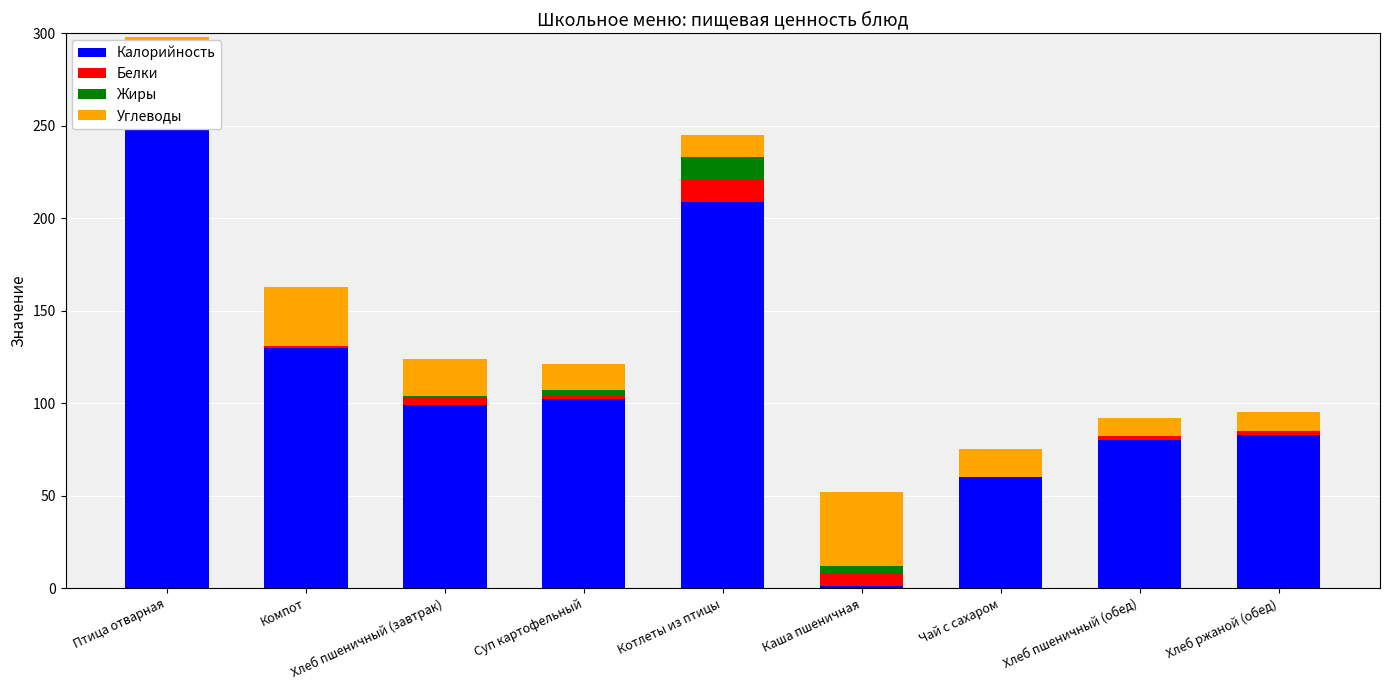

Does the chart contain any negative values?

No